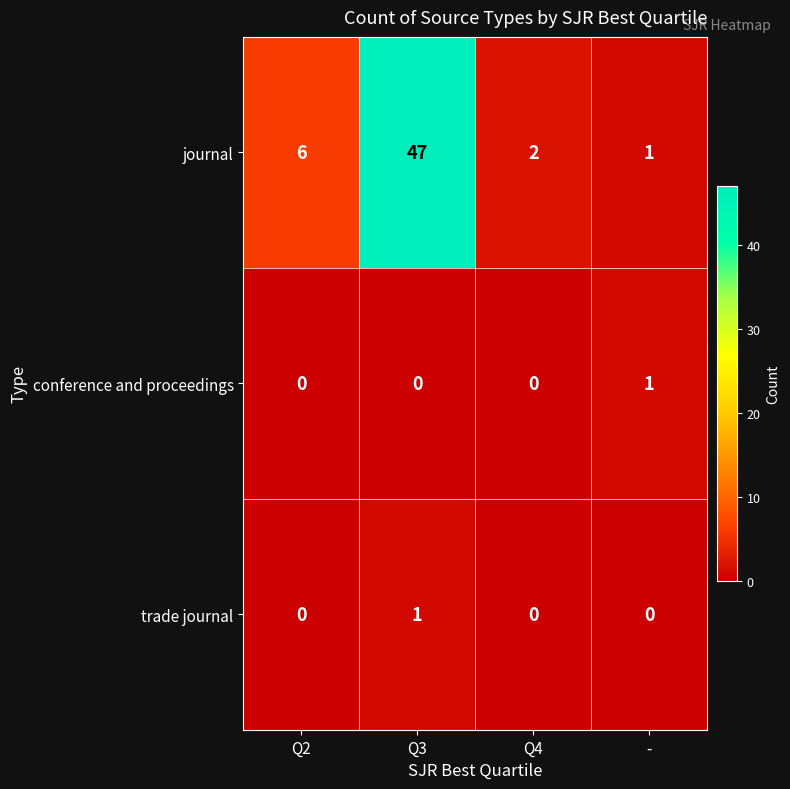

What is the greatest value displayed?

47